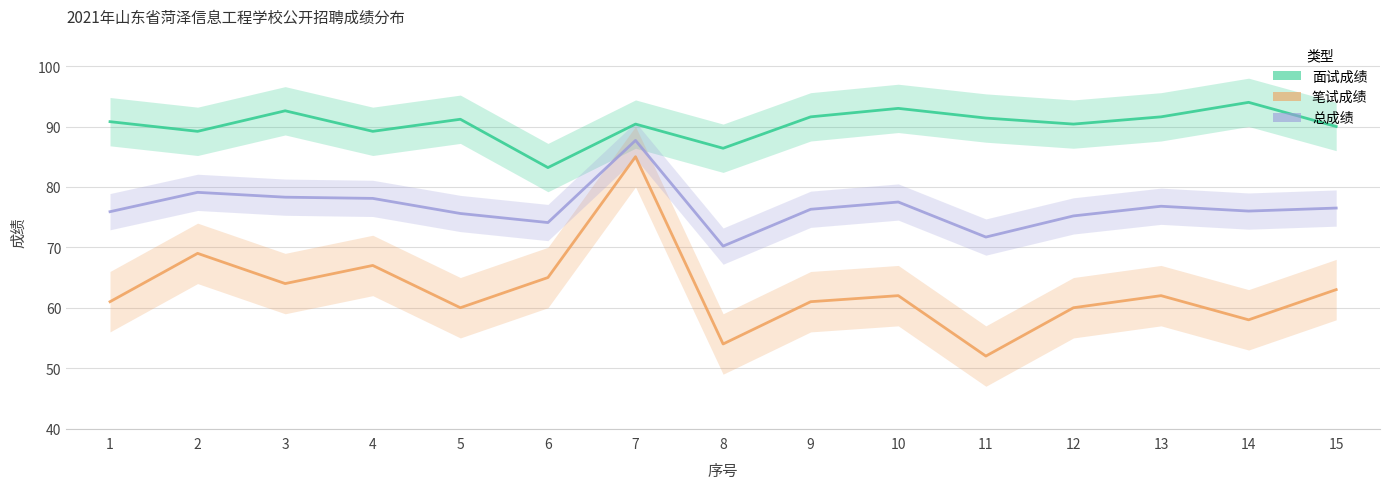

At which category does 总成绩 reach its first local peak?

2